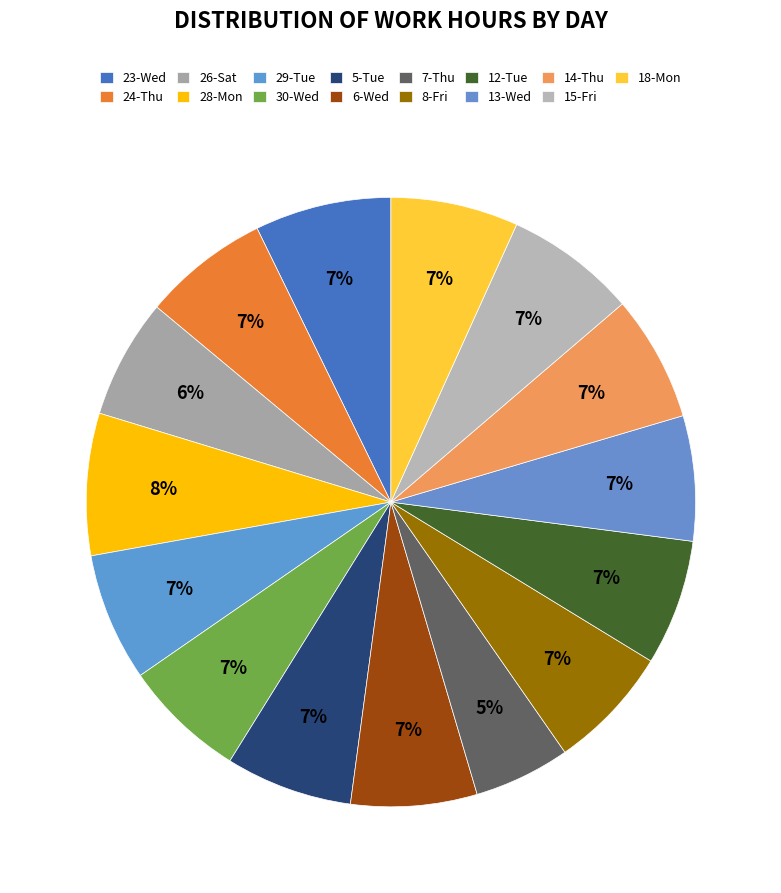

What percentage is the 24-Thu slice, to the nearest percent?

7%